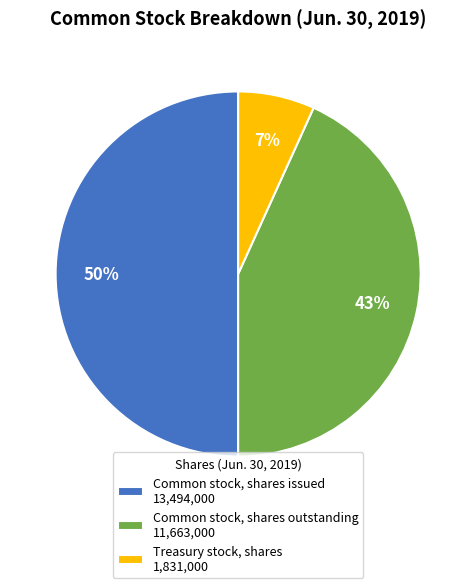

Combined, do Common stock, shares issued 13,494,000 and Treasury stock, shares 1,831,000 account for over 50%?

Yes